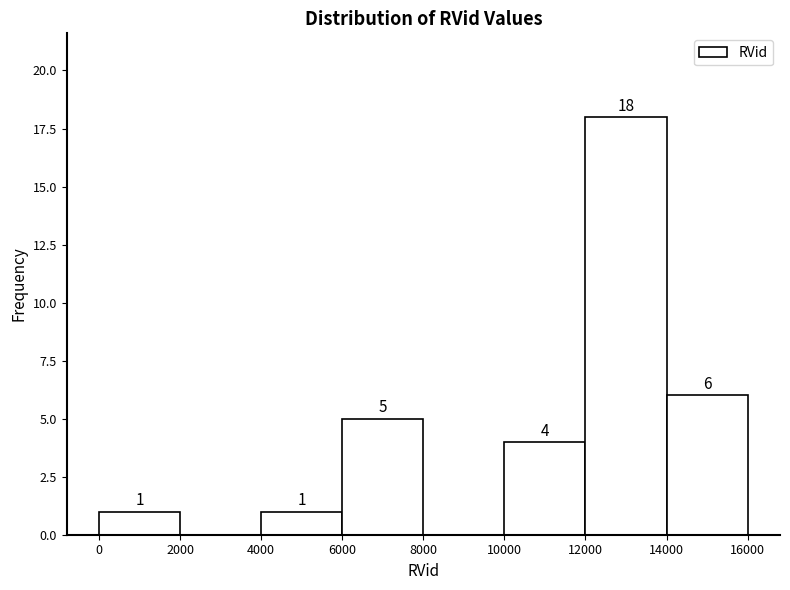

Over which range of the x-axis is the bar tallest?

12000 to 14000